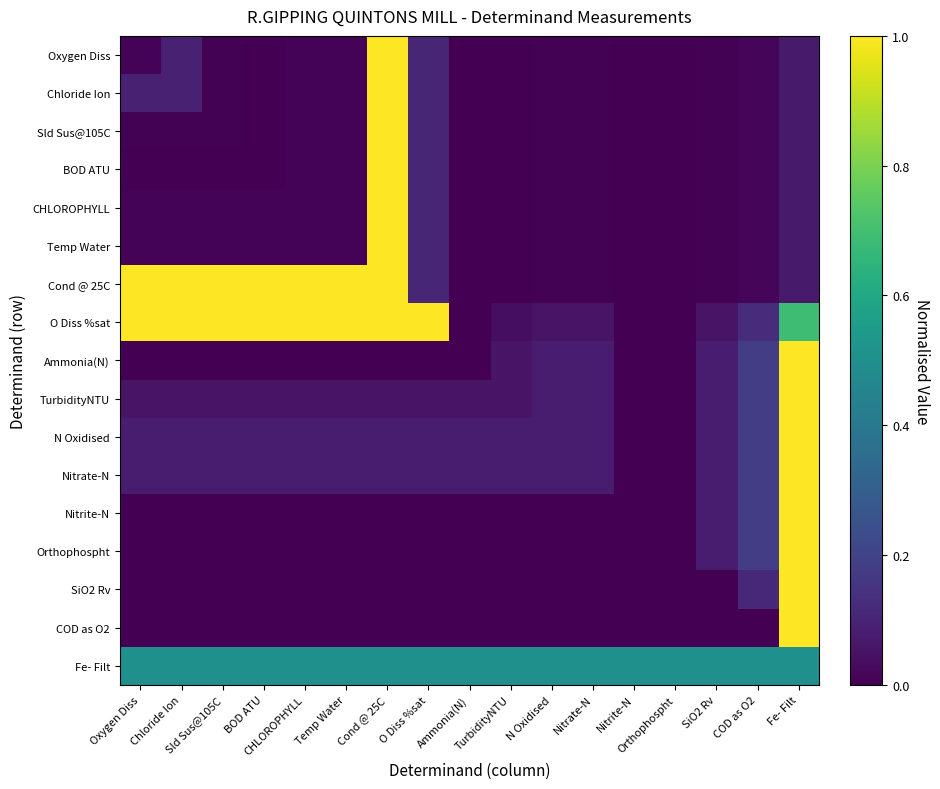

What is the total value across all series at Sld Sus@105C?

2.7